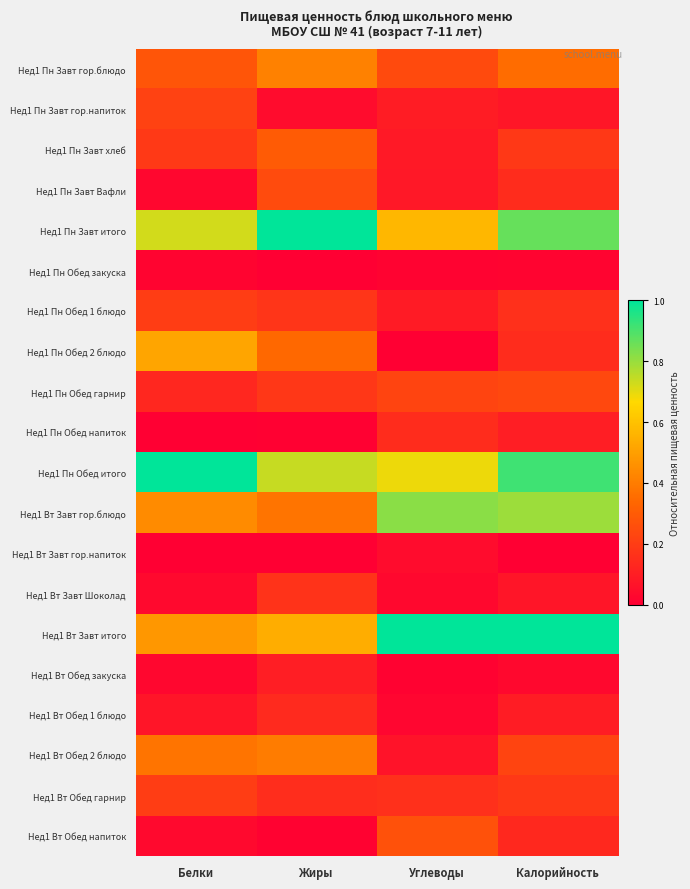

How many categories are shown in the chart?

4